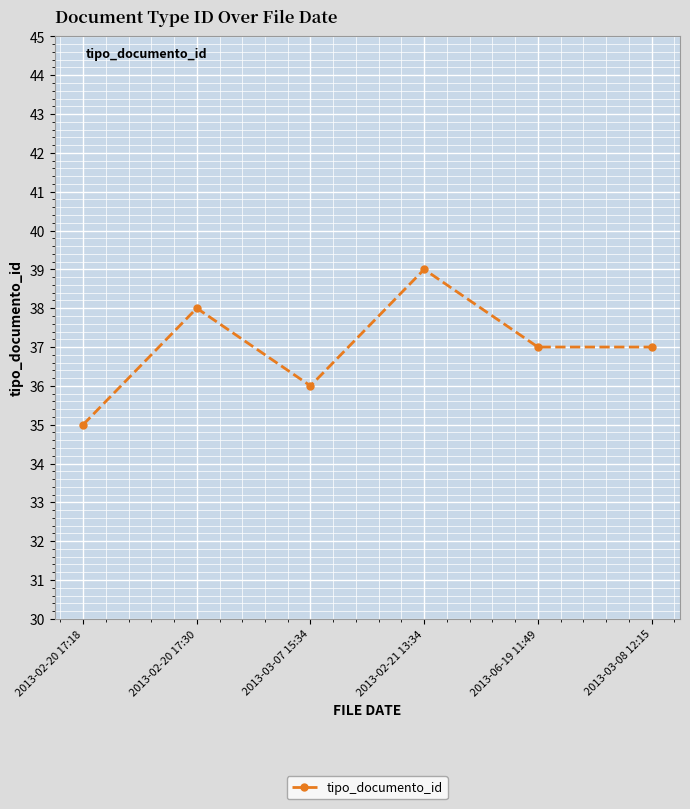

What is the maximum value shown in the chart?

39